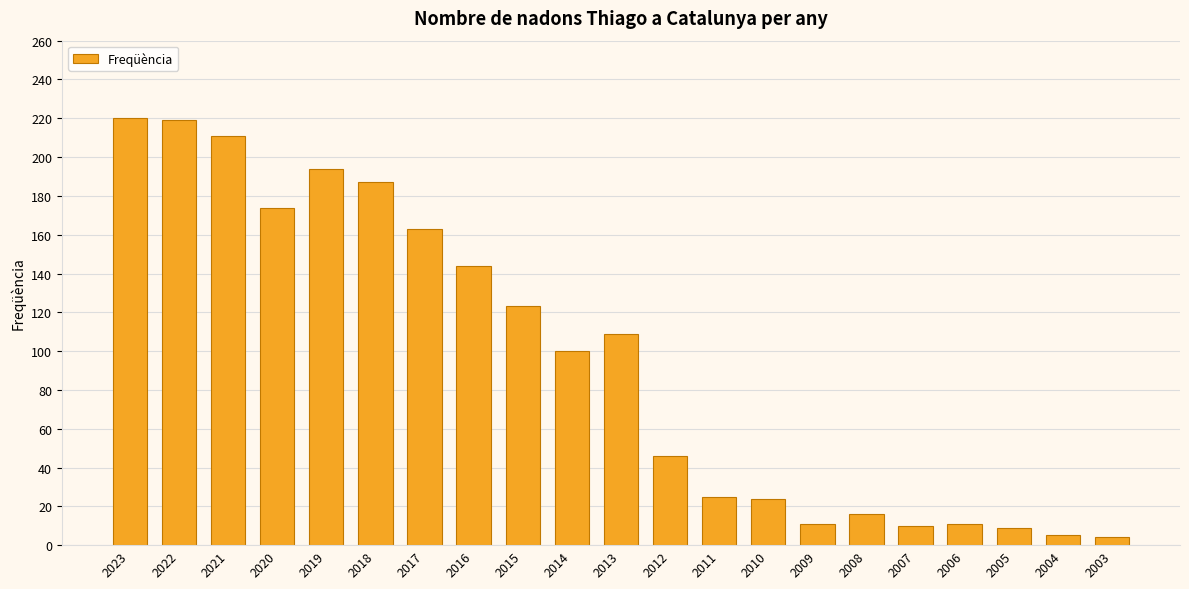

What is the difference between the values at 2022 and 2018?

32